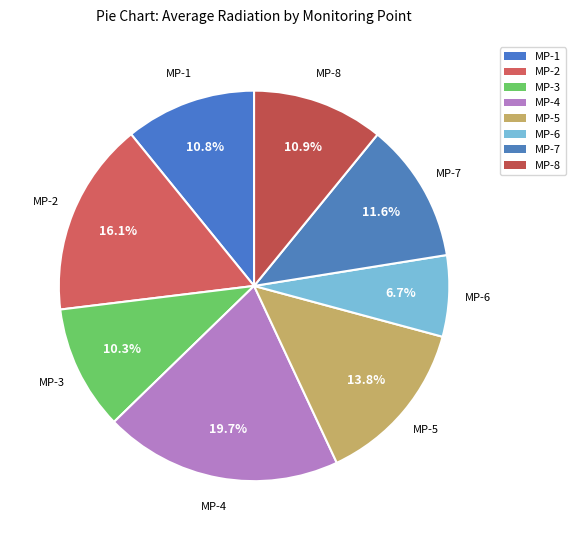

Which category has the biggest portion of the pie?

MP-4